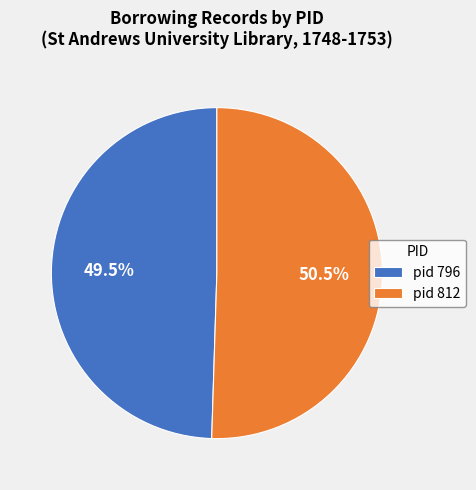

To the nearest percent, what is the difference between the largest and smallest slice percentages?

1%